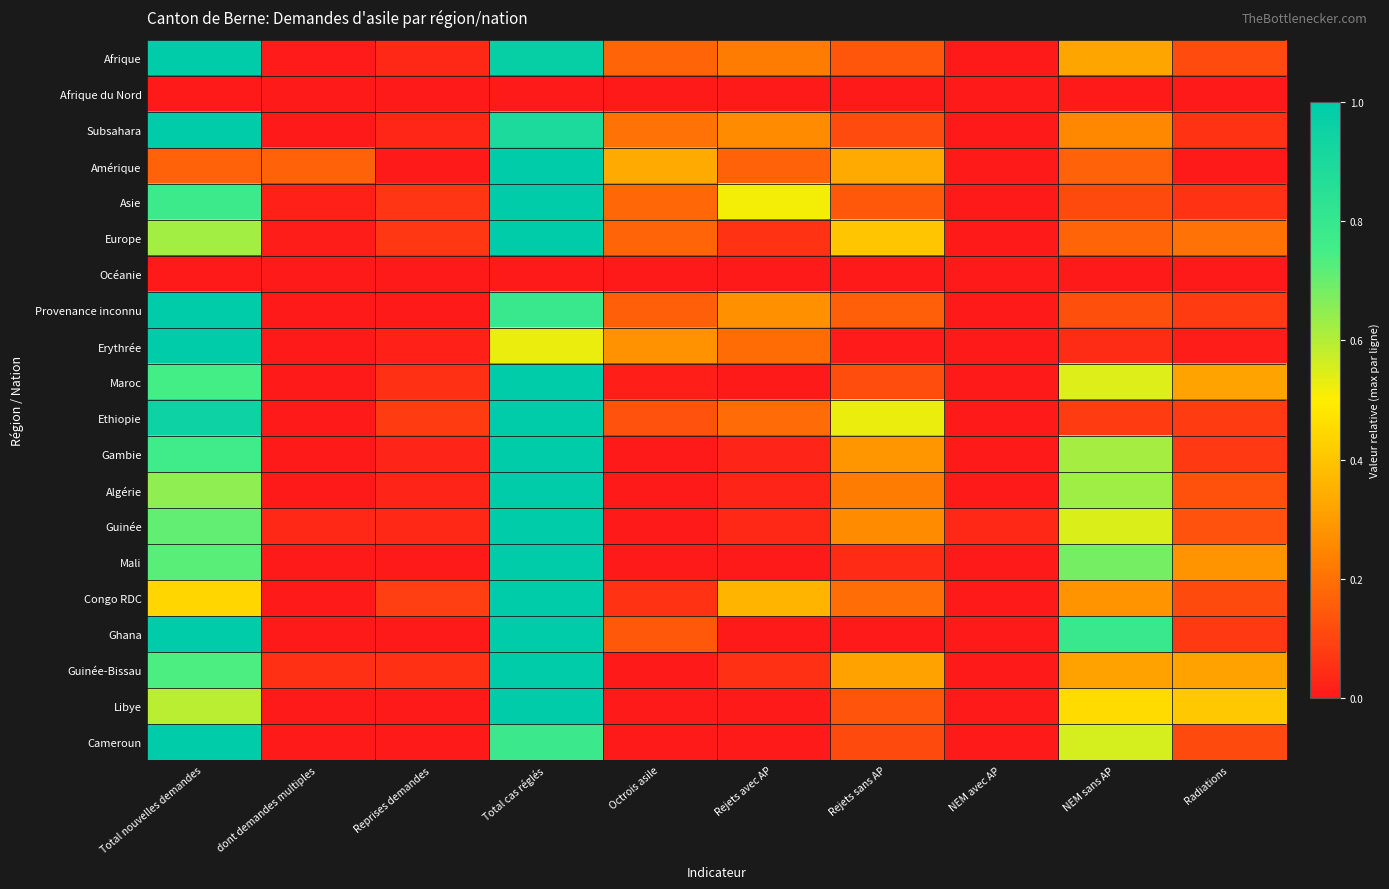

How many categories are shown in the chart?

10